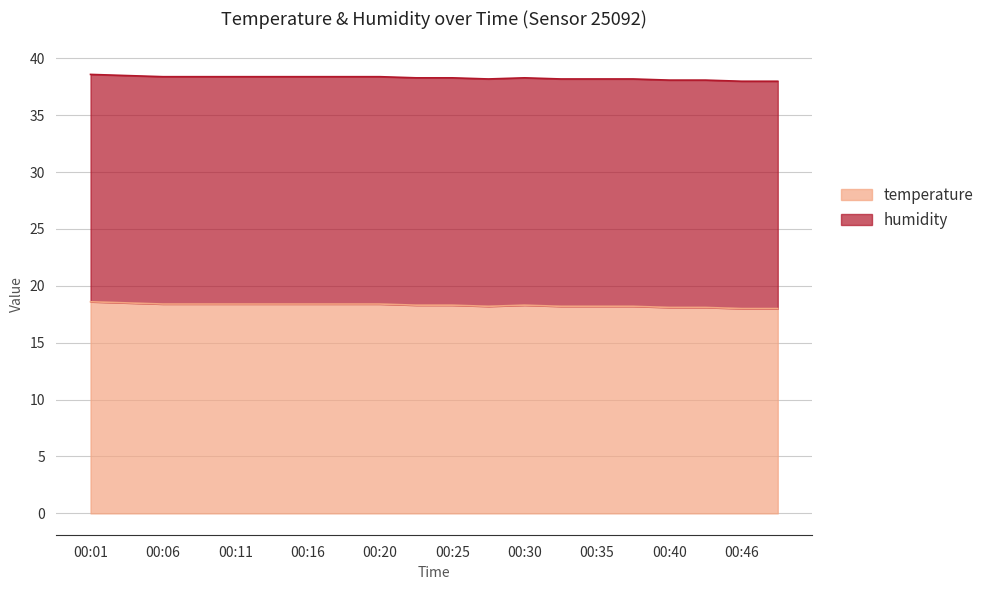

What is the value of the 6th point from the left?

18.4